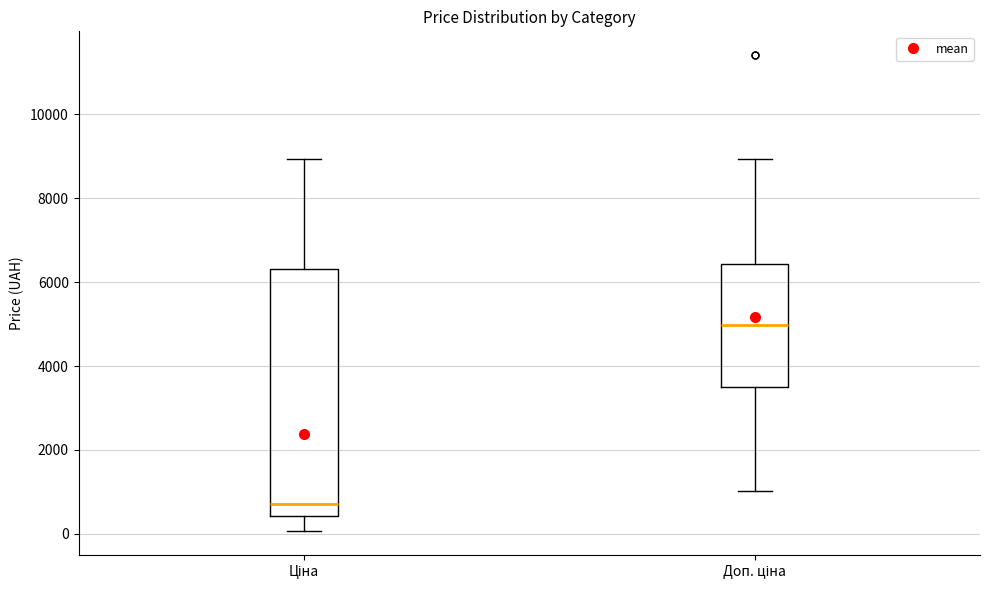

Where does the lower whisker of the box for Доп. ціна end on the y-axis? The values are not printed on the chart, so give them approximately, as read against the axis.

1000